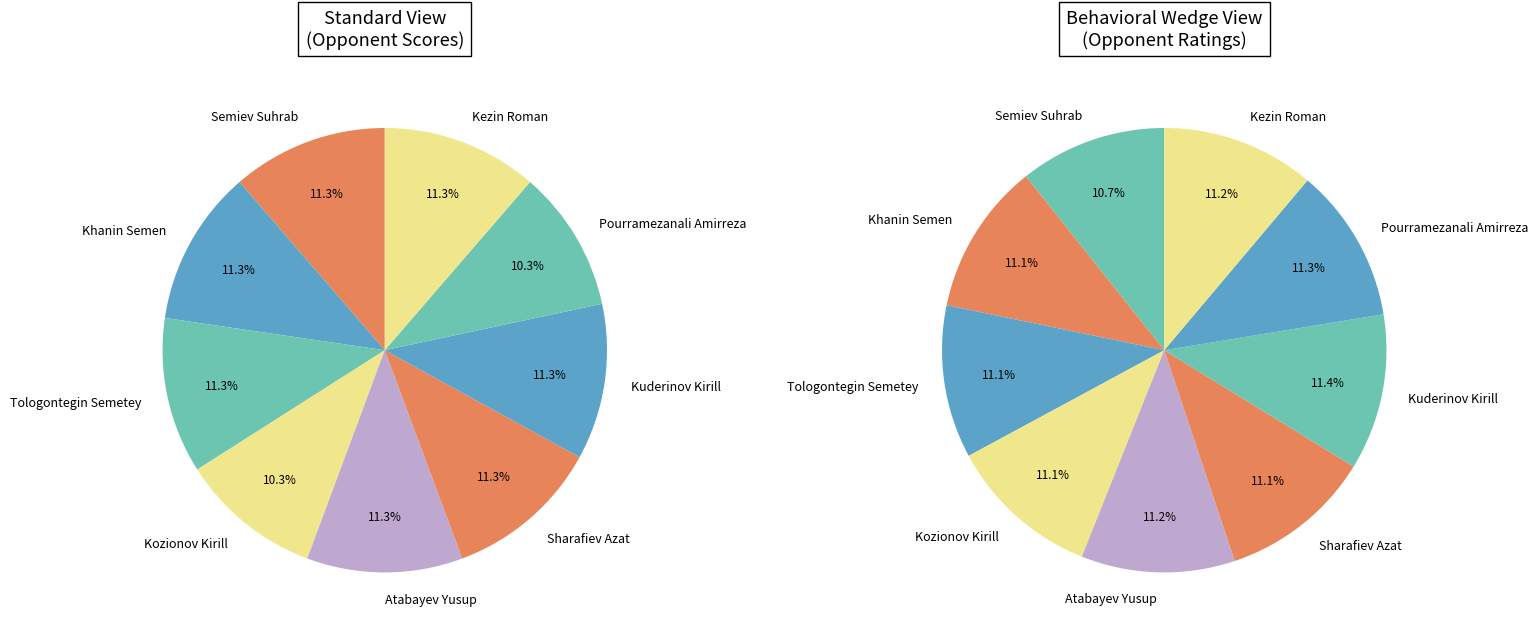

Which category has the smallest portion of the pie?

Kozionov Kirill